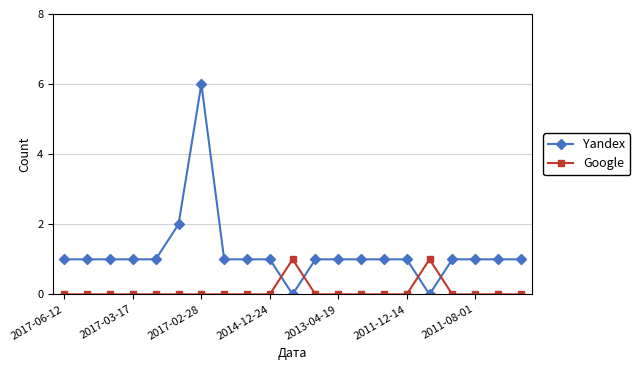

What is the value of the Yandex point at the 20th from the left?

1